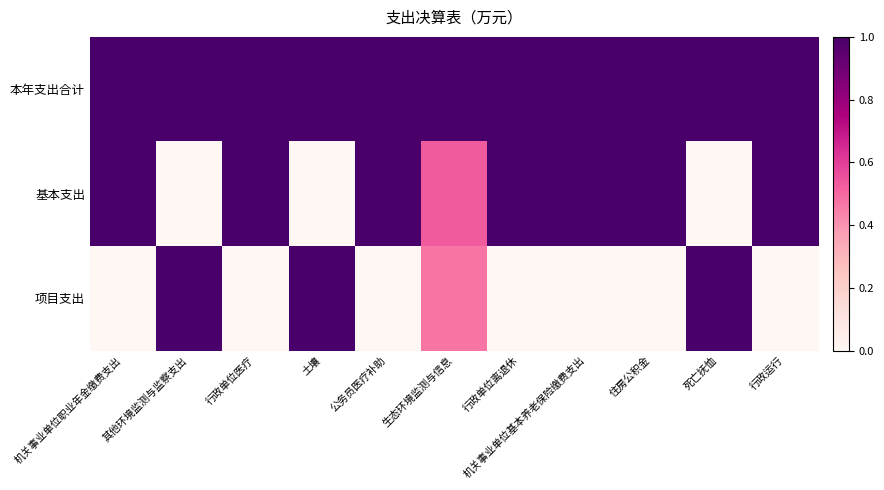

Reading left to right, transcribe all the data shown in this chart.

本年支出合计: 机关事业单位职业年金缴费支出=1.0	其他环境监测与监察支出=1.0	行政单位医疗=1.0	土壤=1.0	公务员医疗补助=1.0	生态环境监测与信息=1.0	行政单位离退休=1.0	机关事业单位基本养老保险缴费支出=1.0	住房公积金=1.0	死亡抚恤=1.0	行政运行=1.0
基本支出: 机关事业单位职业年金缴费支出=1.0	其他环境监测与监察支出=0.0	行政单位医疗=1.0	土壤=0.0	公务员医疗补助=1.0	生态环境监测与信息=0.5	行政单位离退休=1.0	机关事业单位基本养老保险缴费支出=1.0	住房公积金=1.0	死亡抚恤=0.0	行政运行=1.0
项目支出: 机关事业单位职业年金缴费支出=0.0	其他环境监测与监察支出=1.0	行政单位医疗=0.0	土壤=1.0	公务员医疗补助=0.0	生态环境监测与信息=0.5	行政单位离退休=0.0	机关事业单位基本养老保险缴费支出=0.0	住房公积金=0.0	死亡抚恤=1.0	行政运行=0.0